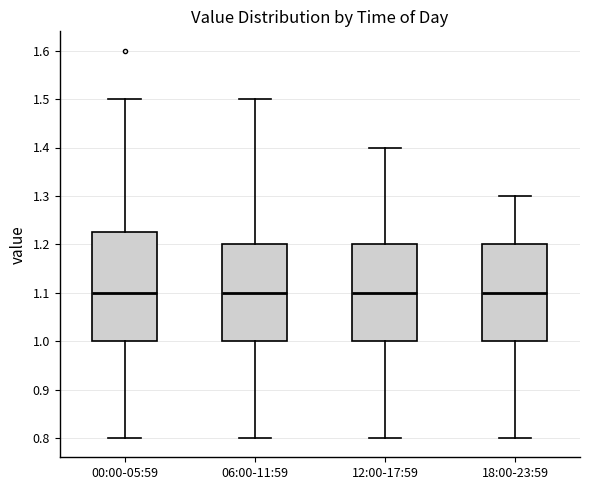

Where does the lower whisker of the box for 06:00-11:59 end on the y-axis? The values are not printed on the chart, so give them approximately, as read against the axis.

0.80